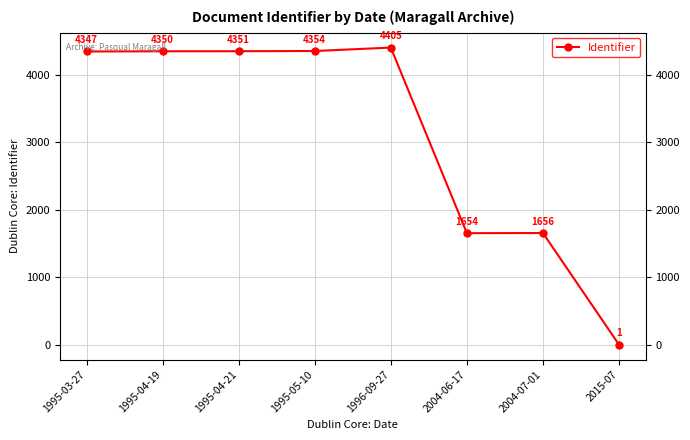

What is the difference between the values at 1995-03-27 and 1995-04-19?

3